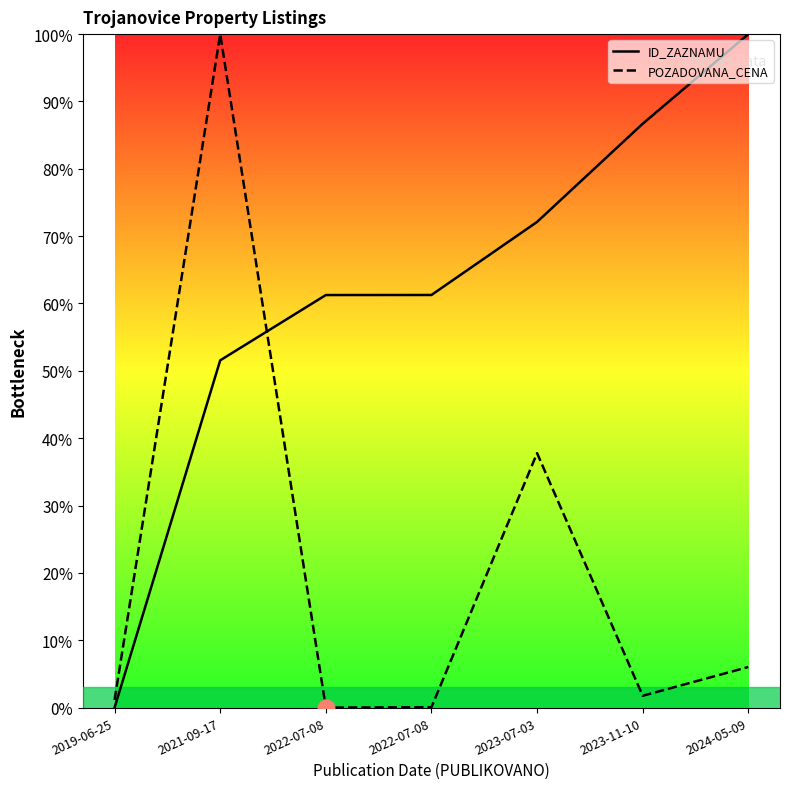

Does the chart have visible grid lines?

No